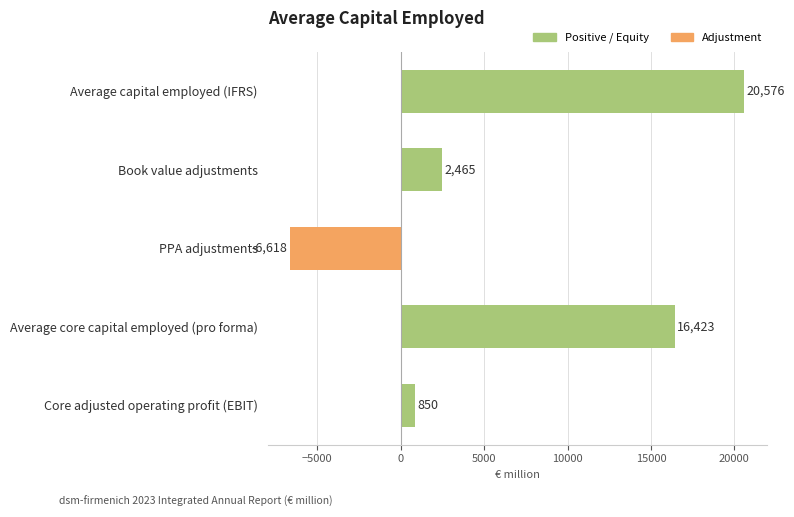

How many distinct data groups are displayed?

1